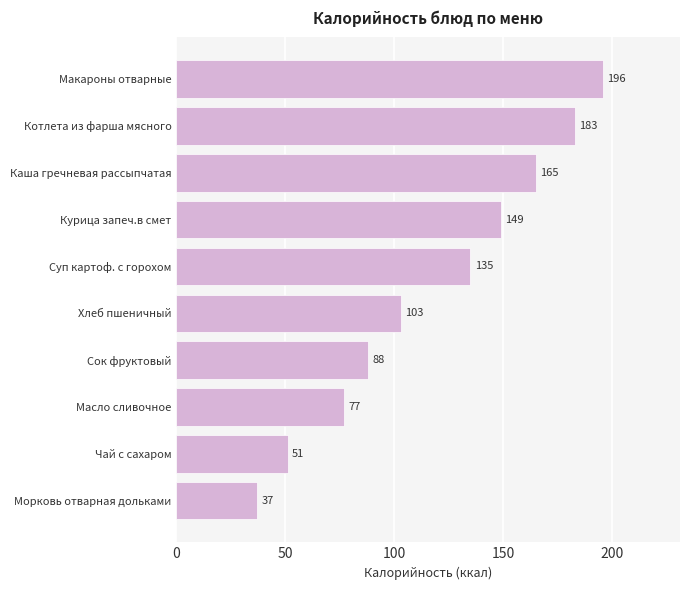

Where is the data nearest to the value 116?

Хлеб пшеничный